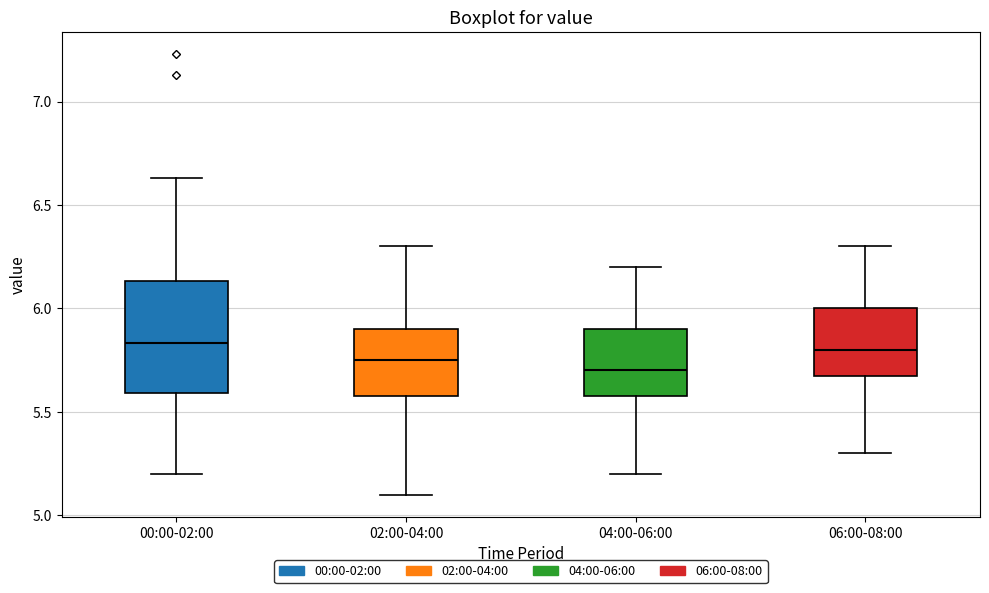

Which box is the tallest, from its lower edge to its upper edge?

00:00-02:00